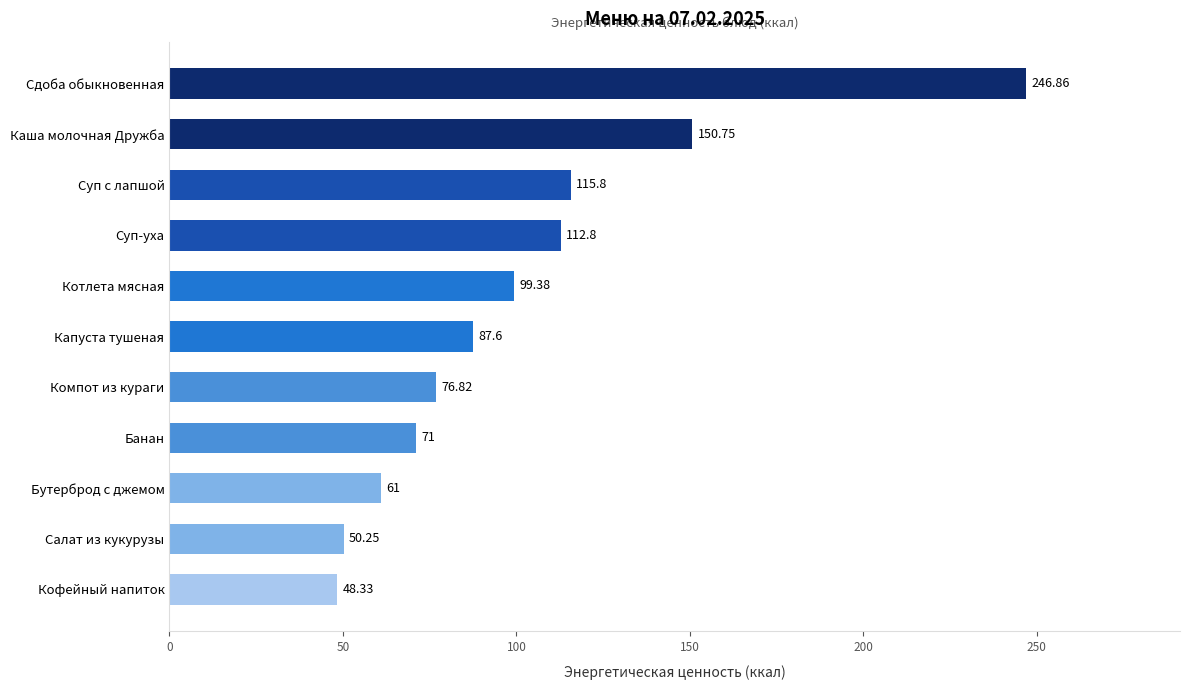

Which category has the lowest value across all series?

Кофейный напиток